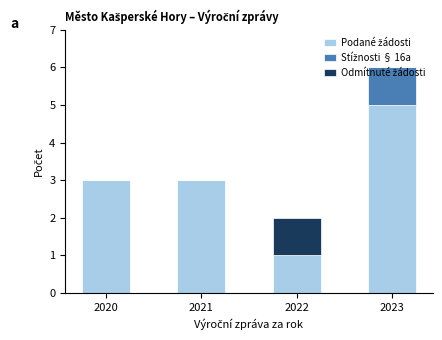

At which category is the sum across all series the highest?

2023